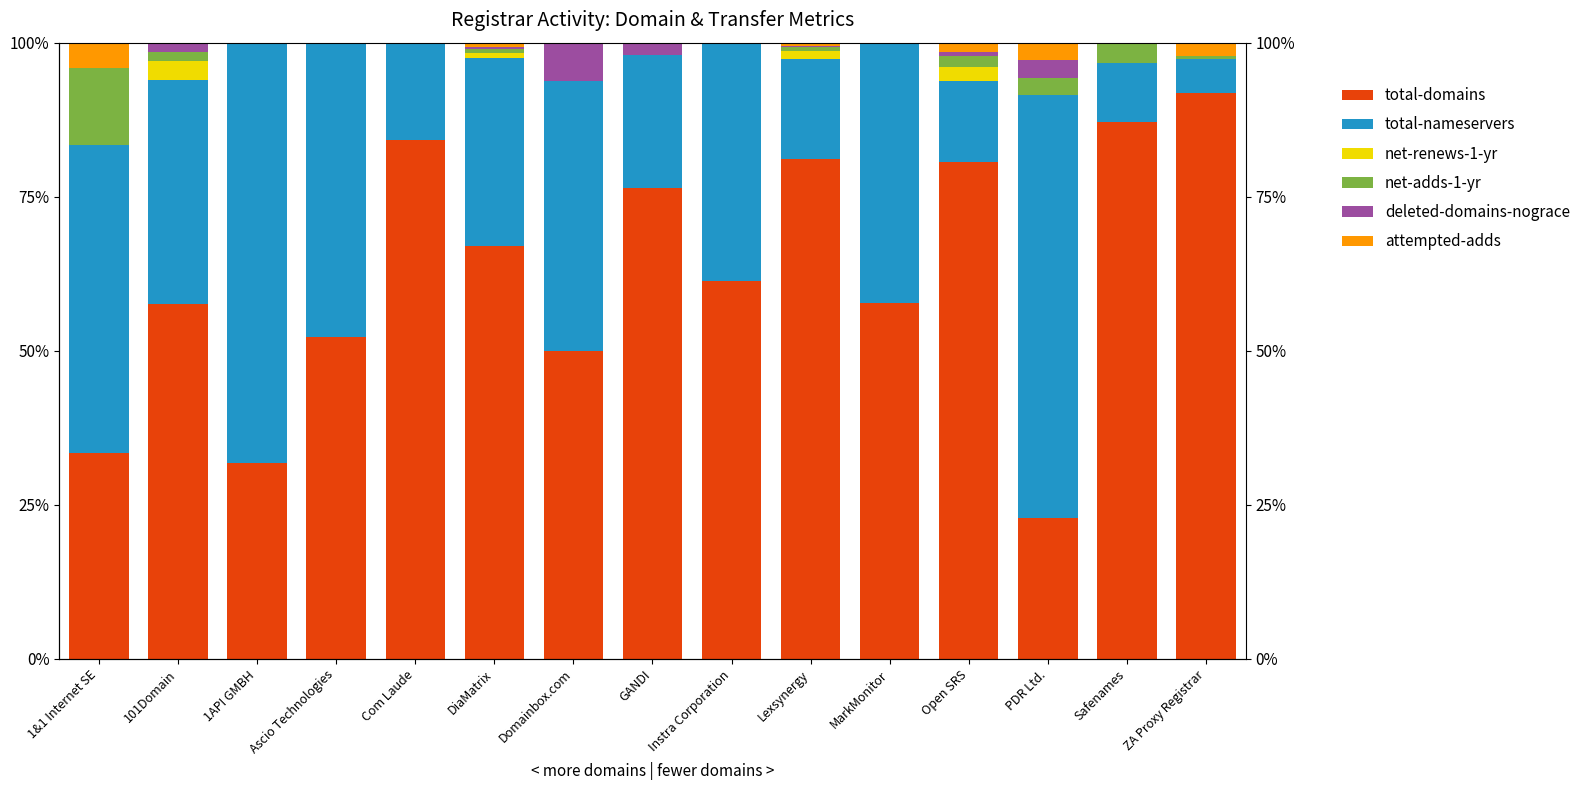

List the series in order of their peak value, lowest first.

net-renews-1-yr, attempted-adds, deleted-domains-nograce, net-adds-1-yr, total-nameservers, total-domains